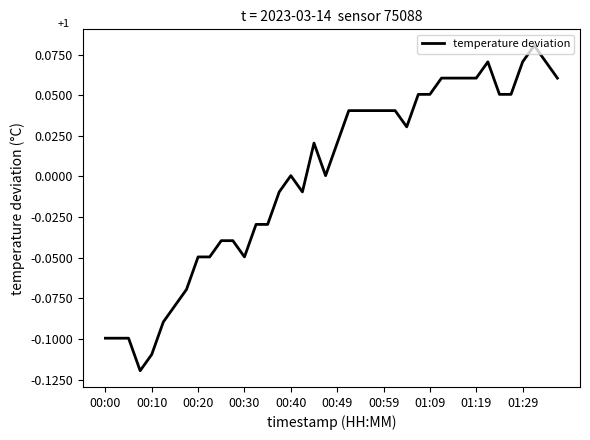

How many lines are shown in the chart?

1